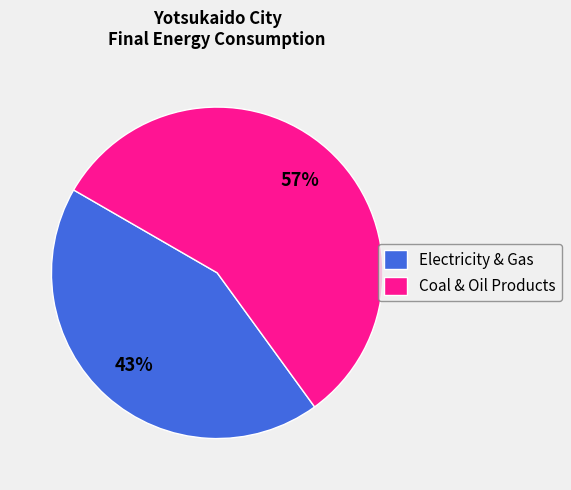

What is the ratio of the value at Electricity & Gas to the value at Coal & Oil Products?

0.8